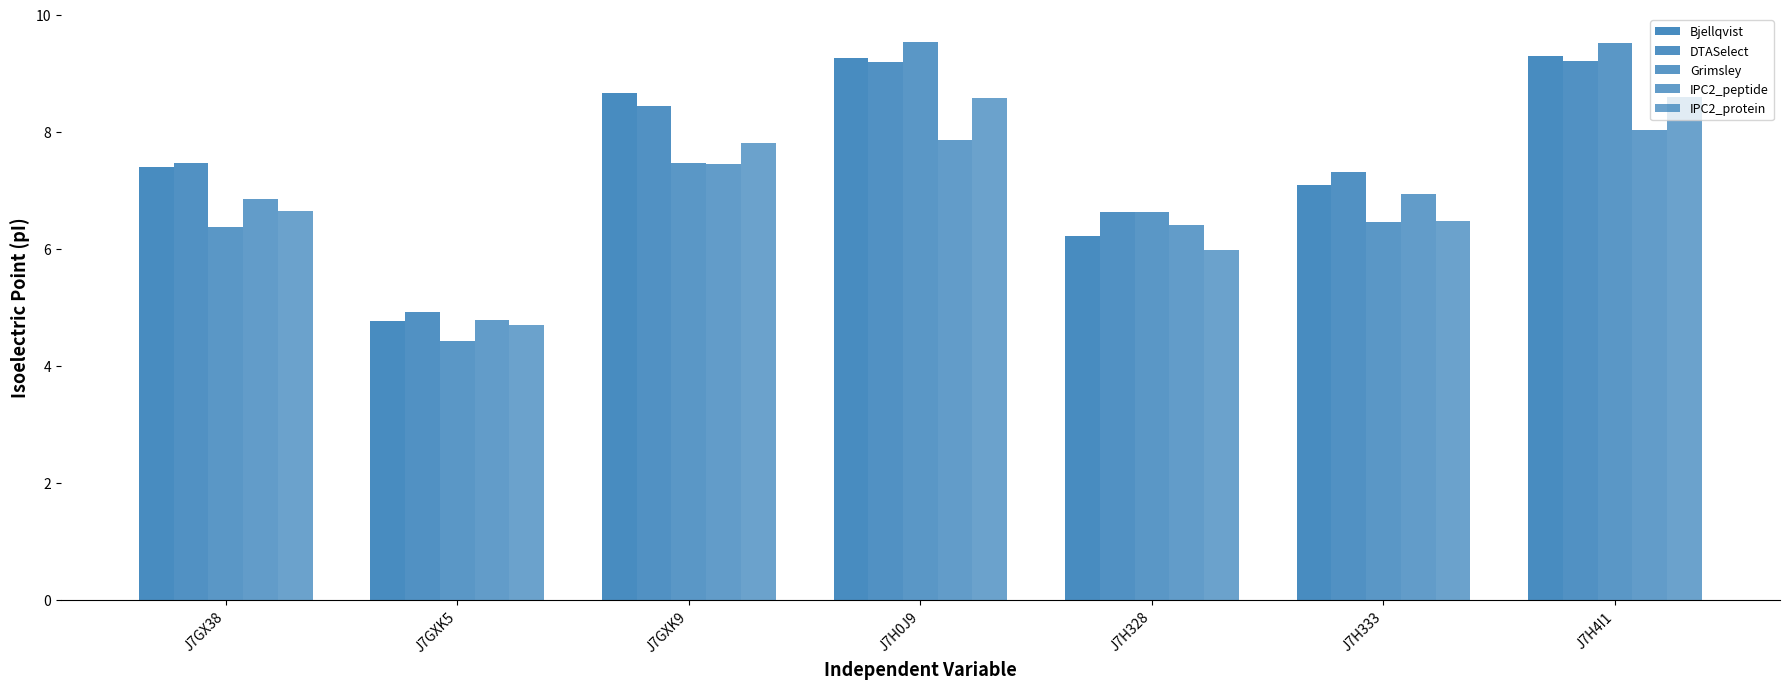

What is the difference between the maximum and second lowest values in the DTASelect series?

2.6